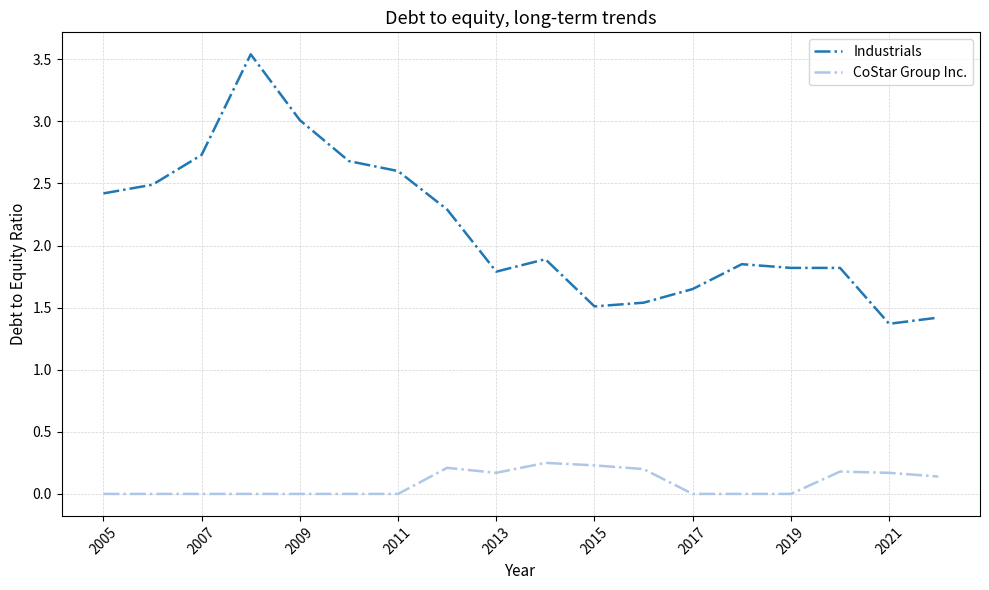

True or false: CoStar Group Inc. and Industrials cross at least once.

False